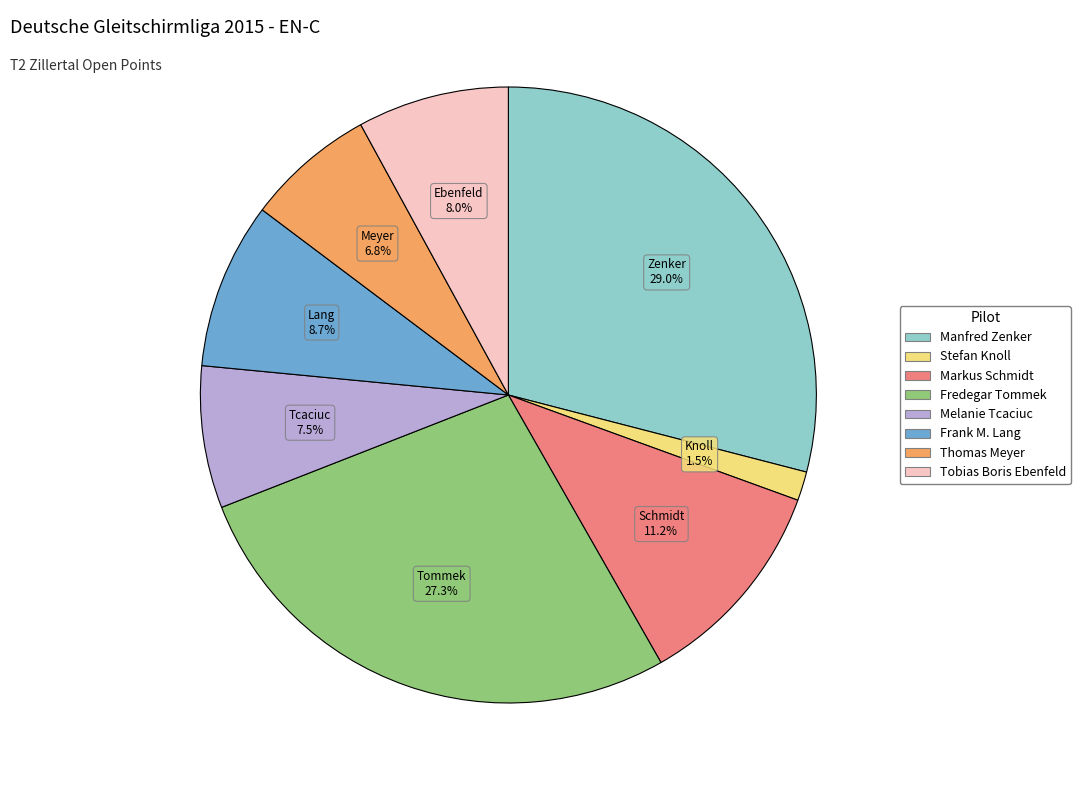

How many segments does this pie chart have?

8